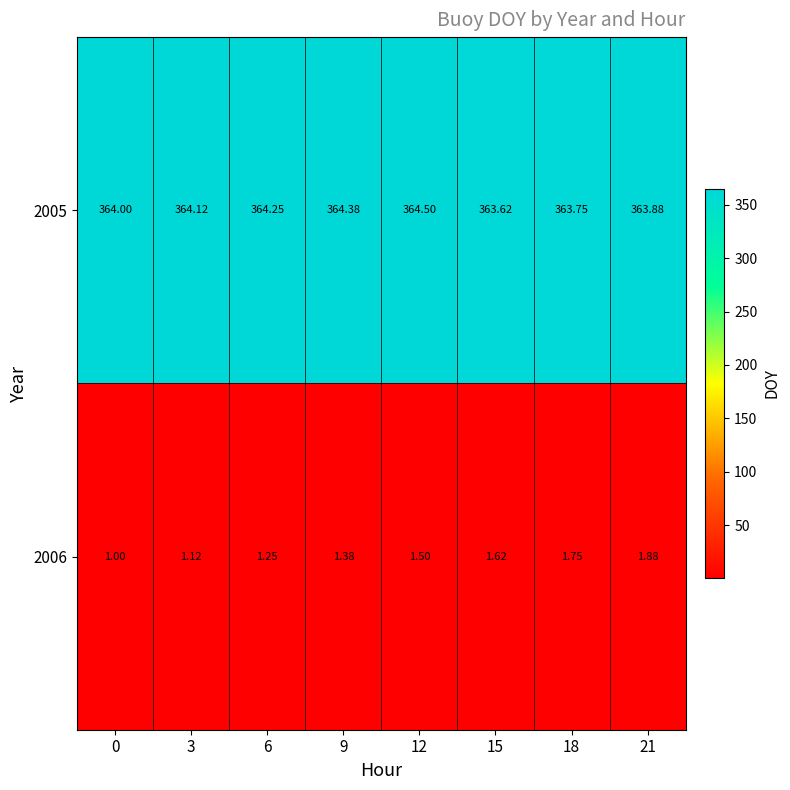

Is the value of 2005 at 6 greater than the value of 2006 at 6?

Yes